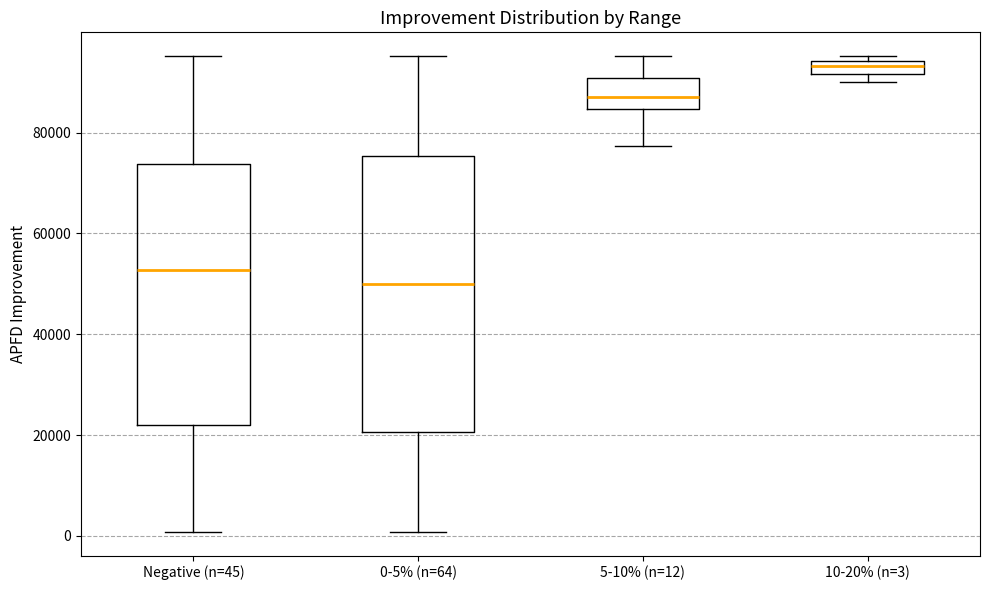

Which box is the tallest, from its lower edge to its upper edge?

0-5% (n=64)